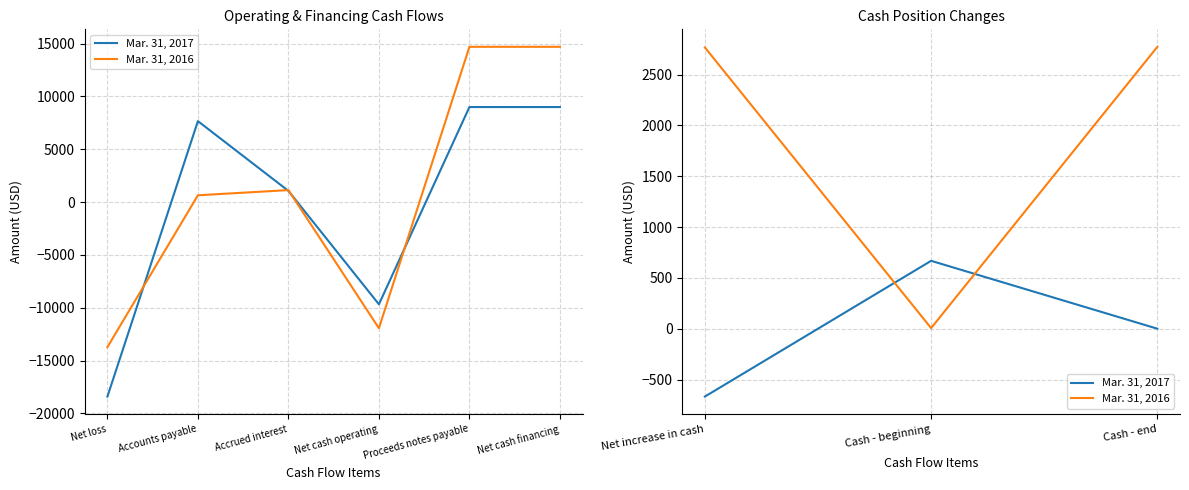

Where does the Mar. 31, 2017 series first go above 0?

Cash - beginning